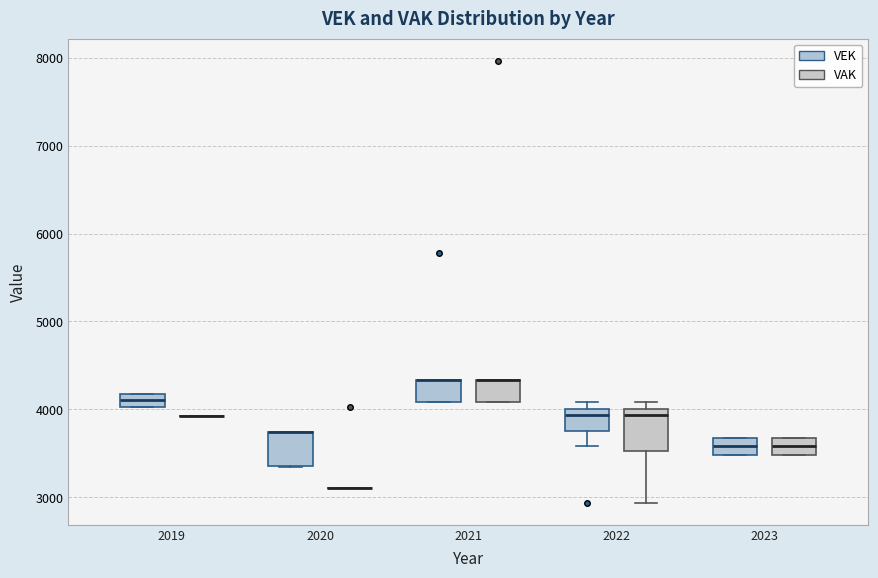

Where is the upper edge of the box for 2019 (VEK) on the y-axis? The values are not printed on the chart, so give them approximately, as read against the axis.

4200